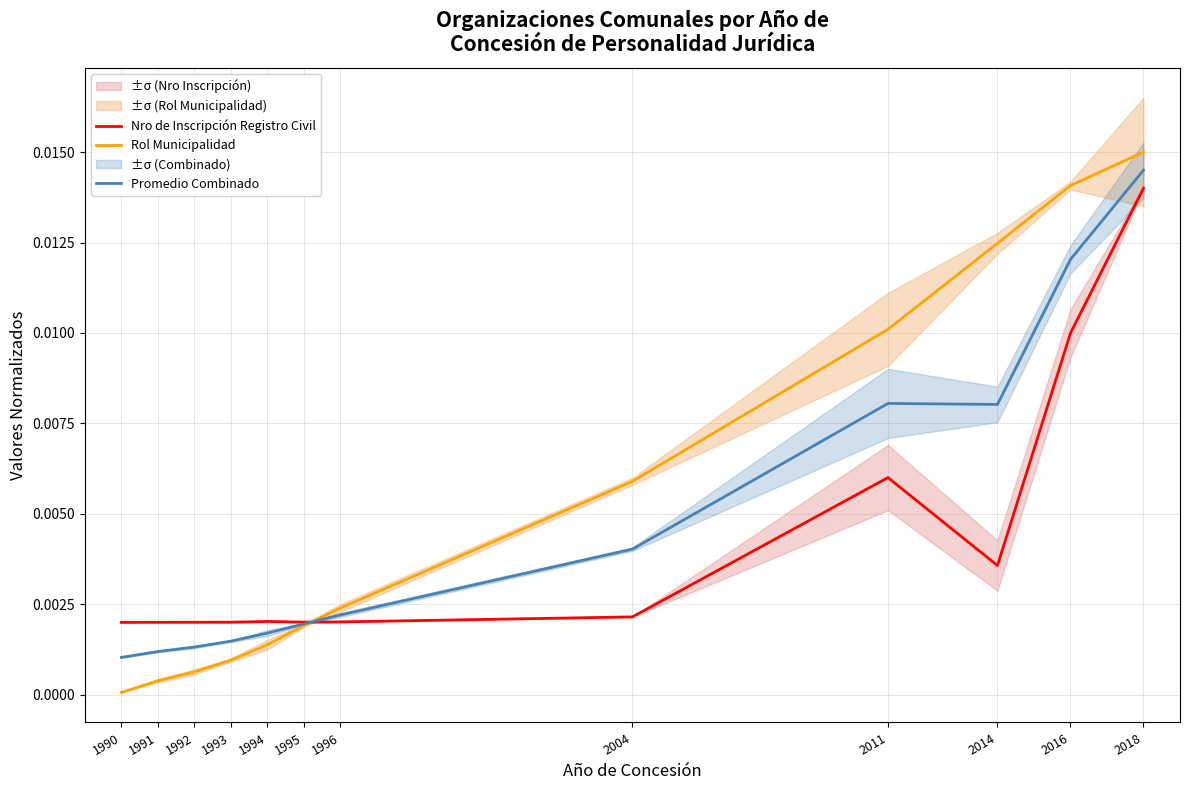

The value of Rol Municipalidad at 2011 is 0.0. True or false?

True